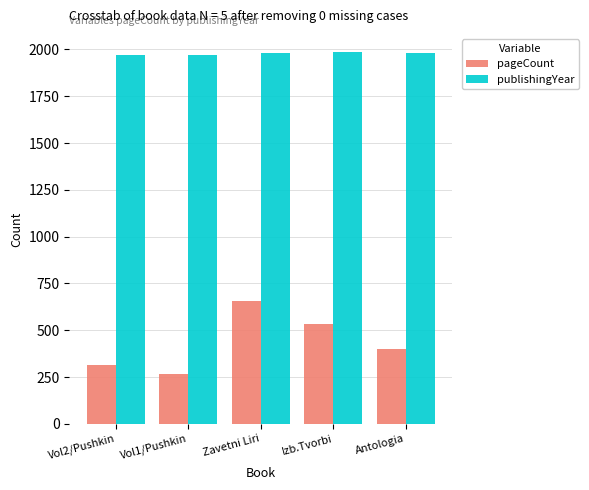

At which label is pageCount closest to 462?

Antologia